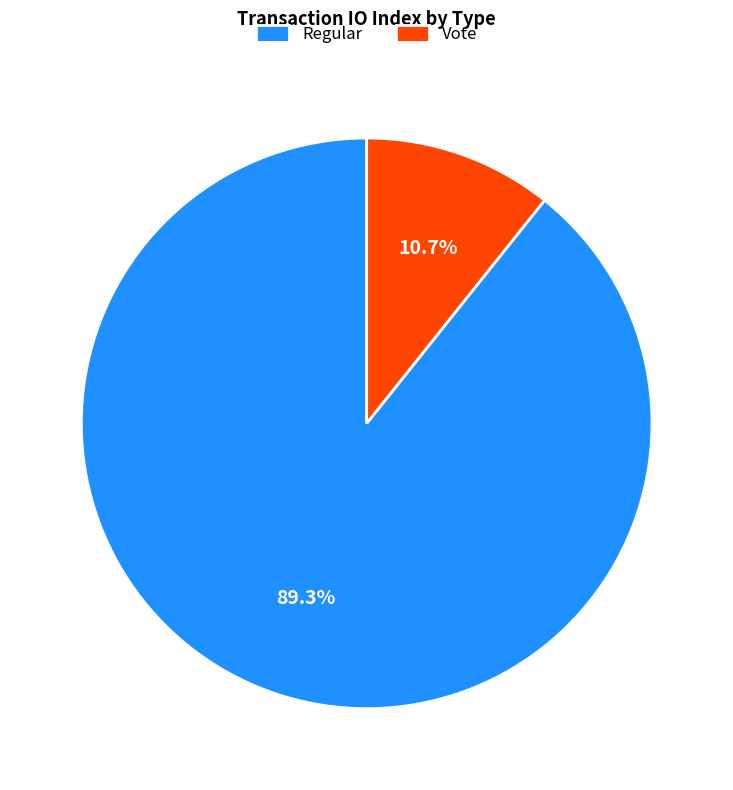

To the nearest percent, what is the average slice percentage?

50%